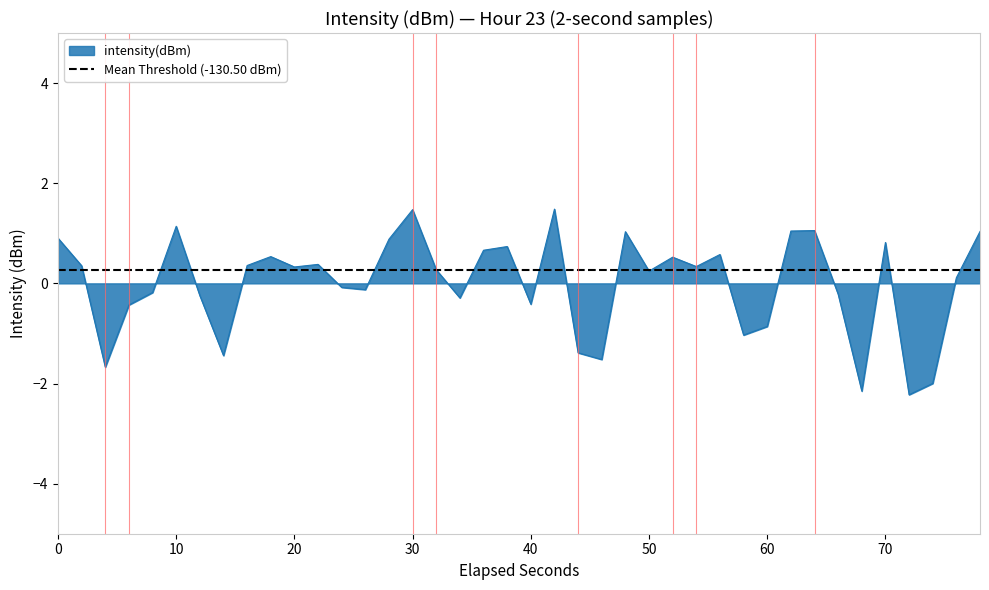

How many values are above zero?

23